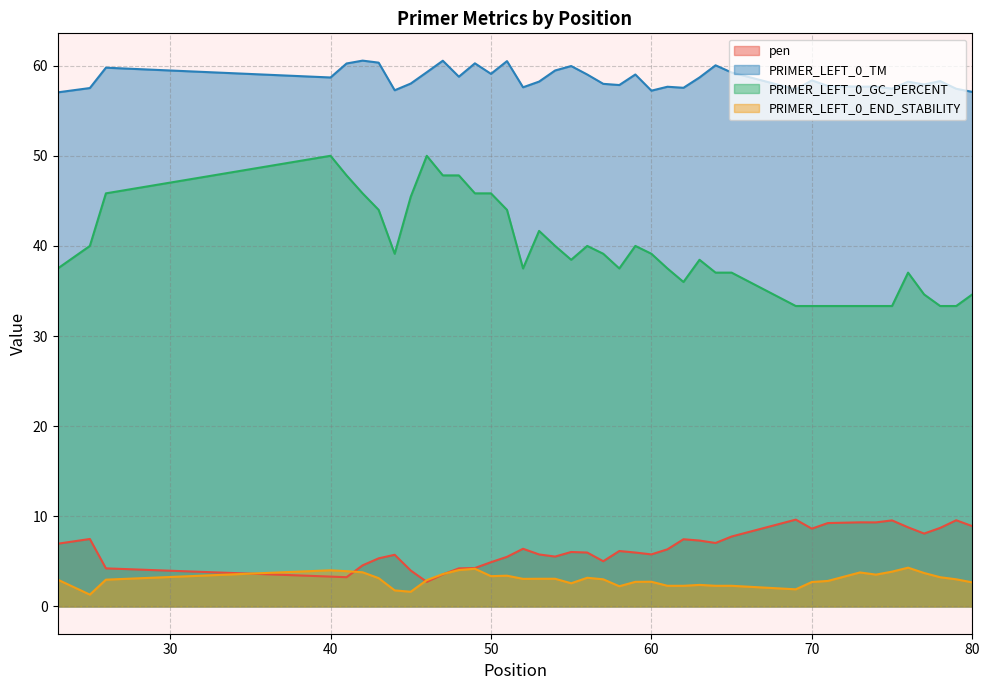

List the series in order of their peak value, highest first.

PRIMER_LEFT_0_TM, PRIMER_LEFT_0_GC_PERCENT, pen, PRIMER_LEFT_0_END_STABILITY